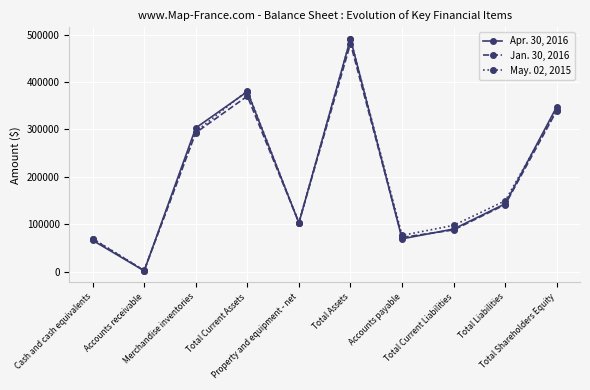

In May. 02, 2015, how many points are lower than both neighbors (excluding endpoints)?

3